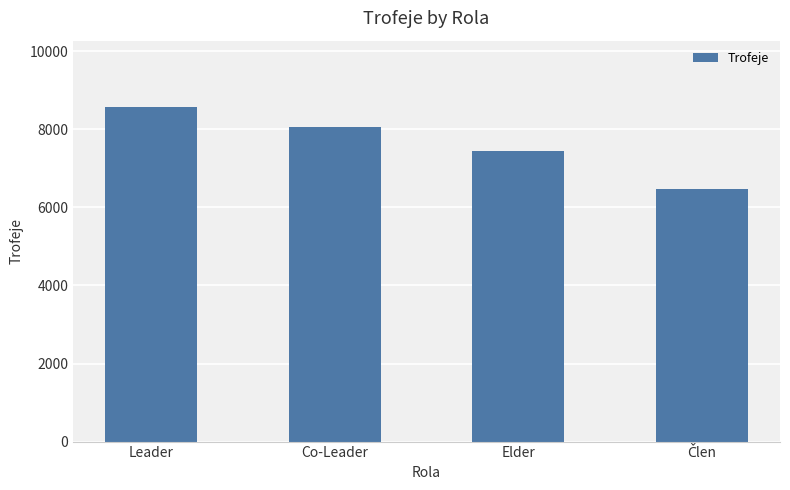

True or false: the data shows 12926 at Leader.

False